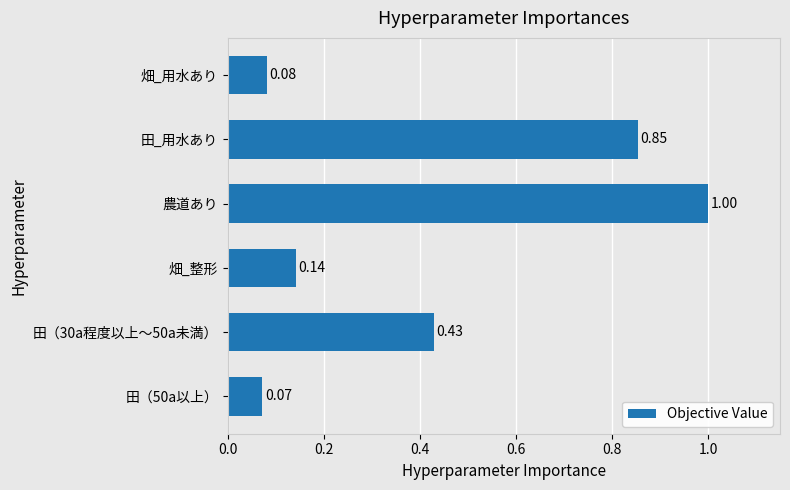

Rank the categories by value from lowest to highest.

田（50a以上）, 畑_用水あり, 畑_整形, 田（30a程度以上～50a未満）, 田_用水あり, 農道あり